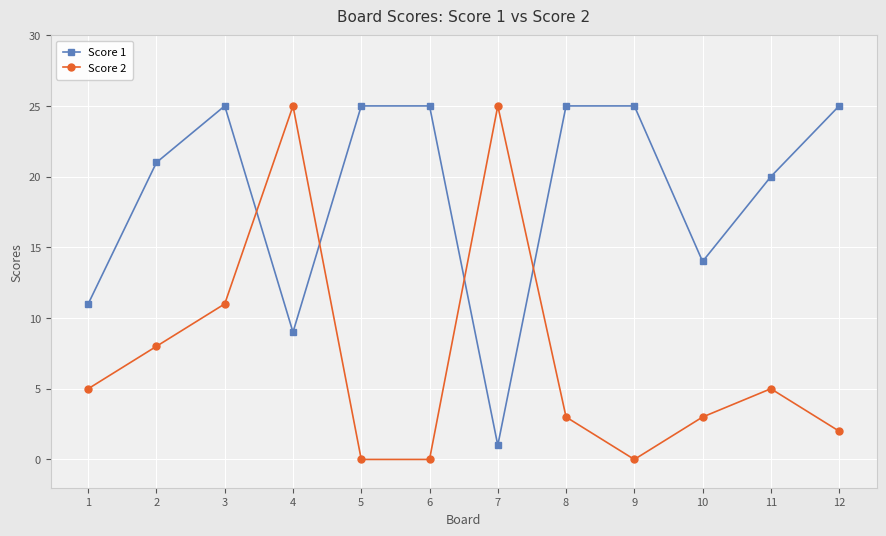

At 6, list the series in order from smallest to largest.

Score 2, Score 1